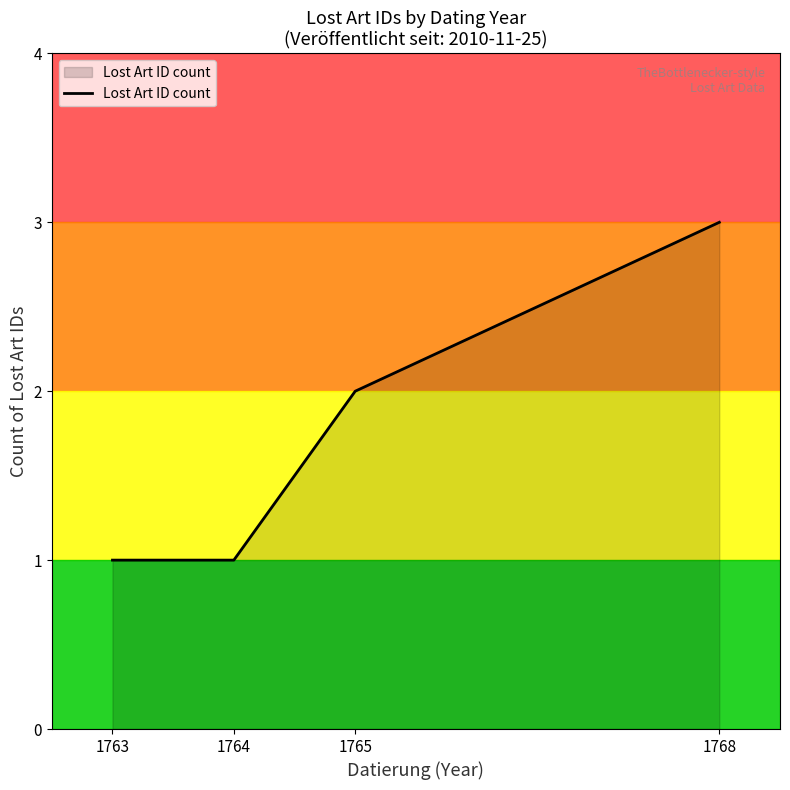

What is the sum of all values?

7